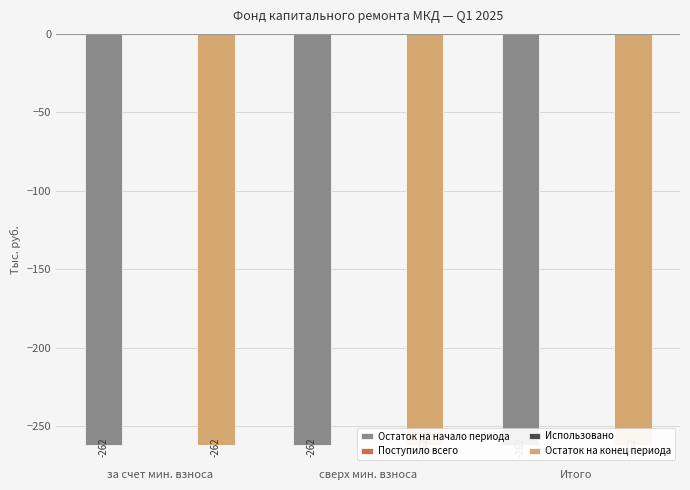

At сверх мин. взноса, list the series in order from smallest to largest.

Остаток на начало периода, Остаток на конец периода, Поступило всего, Использовано